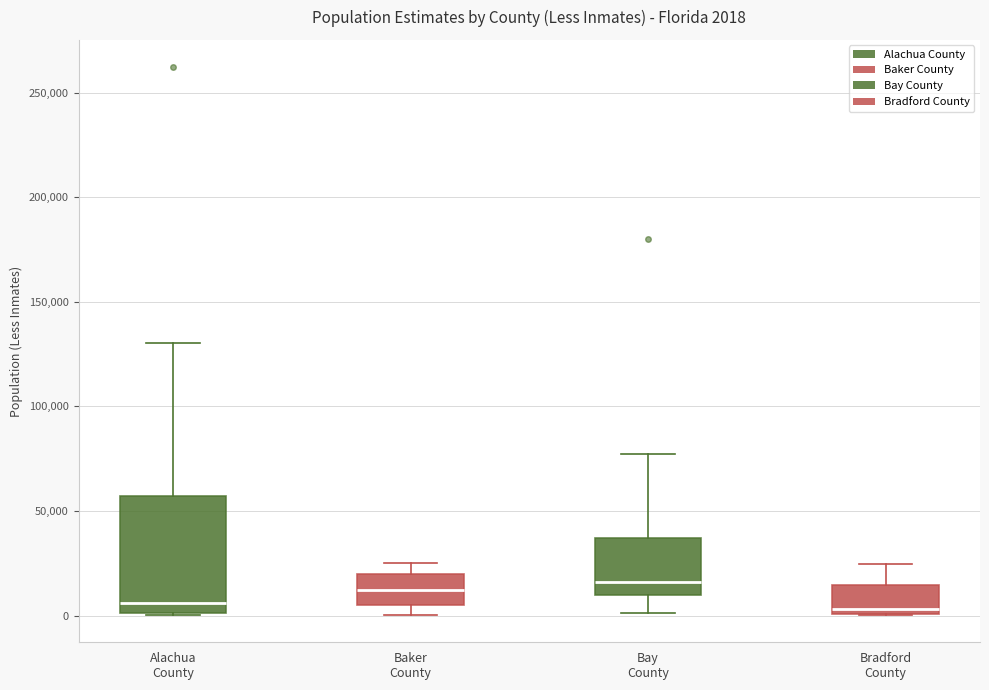

Comparing the boxes themselves (not the whiskers), which one is the tallest?

Alachua County